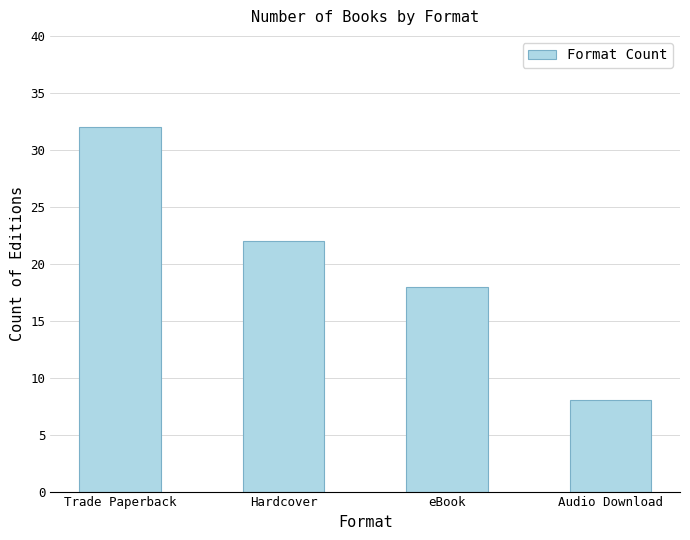

Count the number of data series in this chart.

1